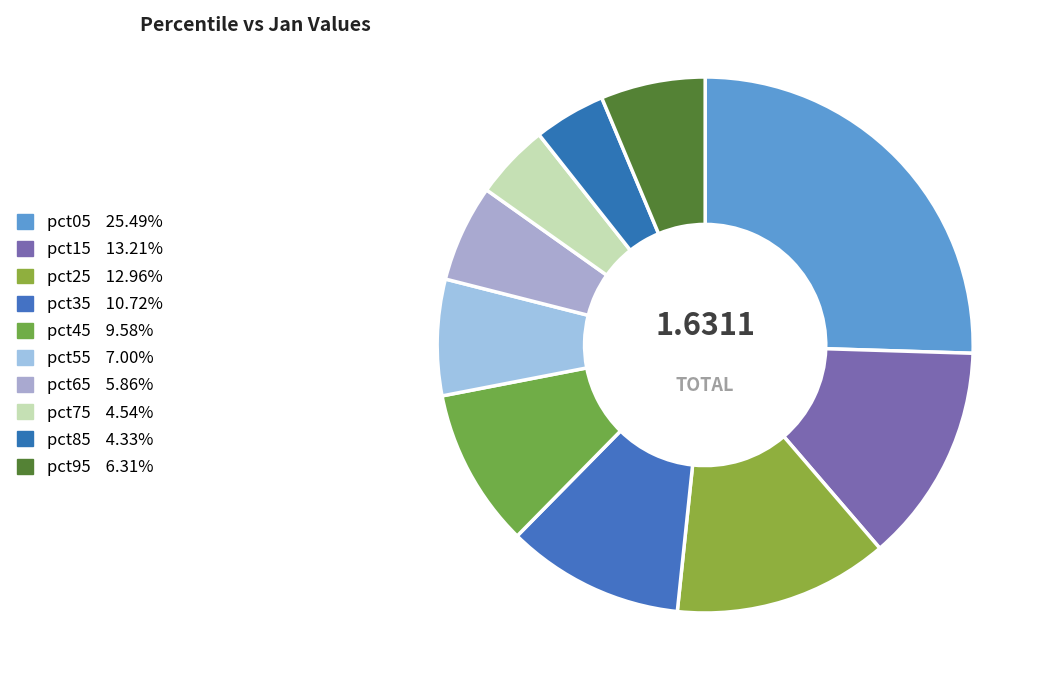

How many segments does this pie chart have?

10